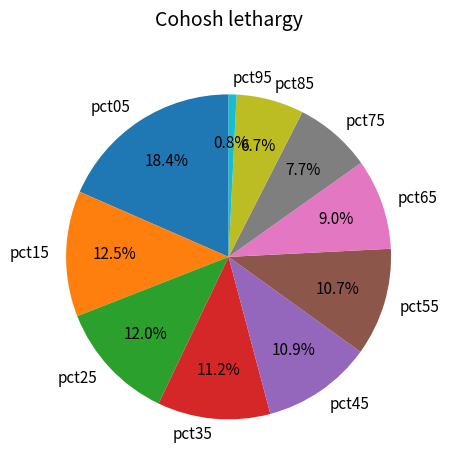

Is there a majority slice in this chart?

No